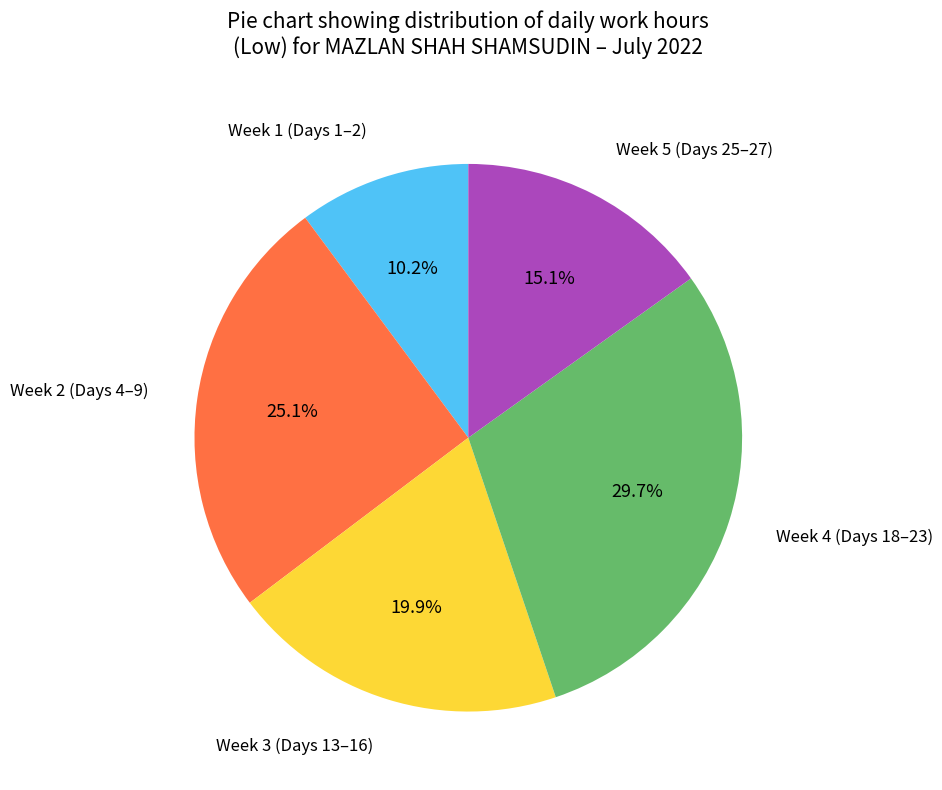

Rank the categories by value from lowest to highest.

Week 1 (Days 1–2), Week 5 (Days 25–27), Week 3 (Days 13–16), Week 2 (Days 4–9), Week 4 (Days 18–23)